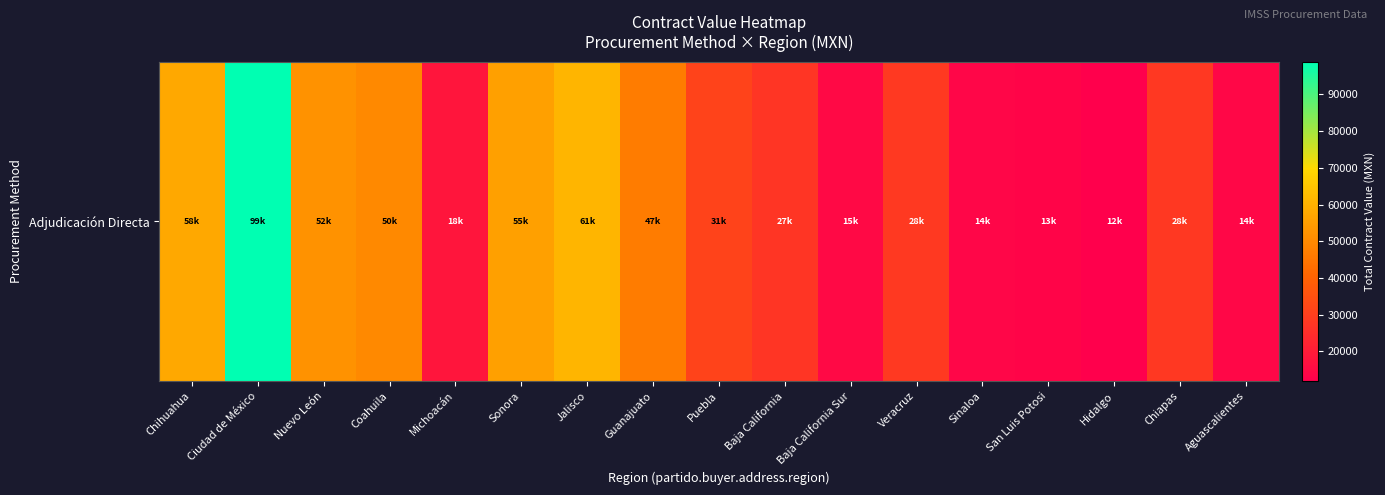

The chart shows a value of 14124 at Aguascalientes. True or false?

True